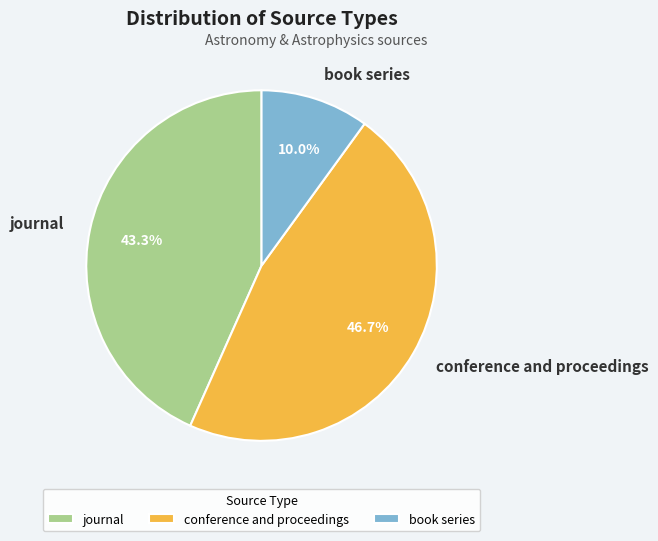

To the nearest percent, what is the difference between the largest and smallest slice percentages?

37%